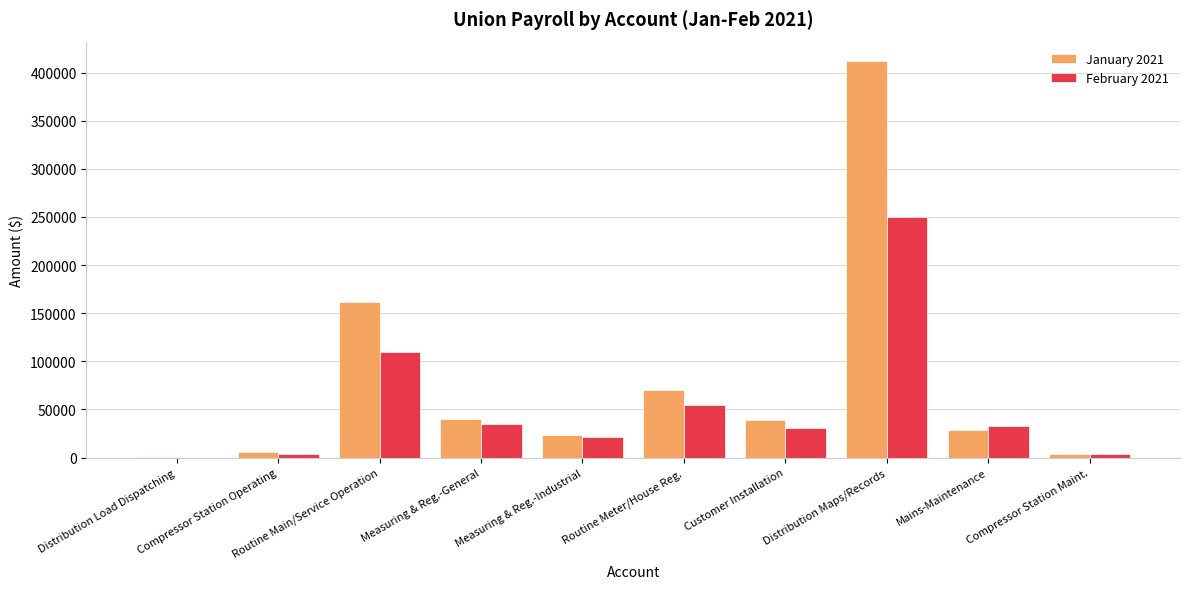

The February 2021 series shows 143466.5 at Routine Main/Service Operation. True or false?

False